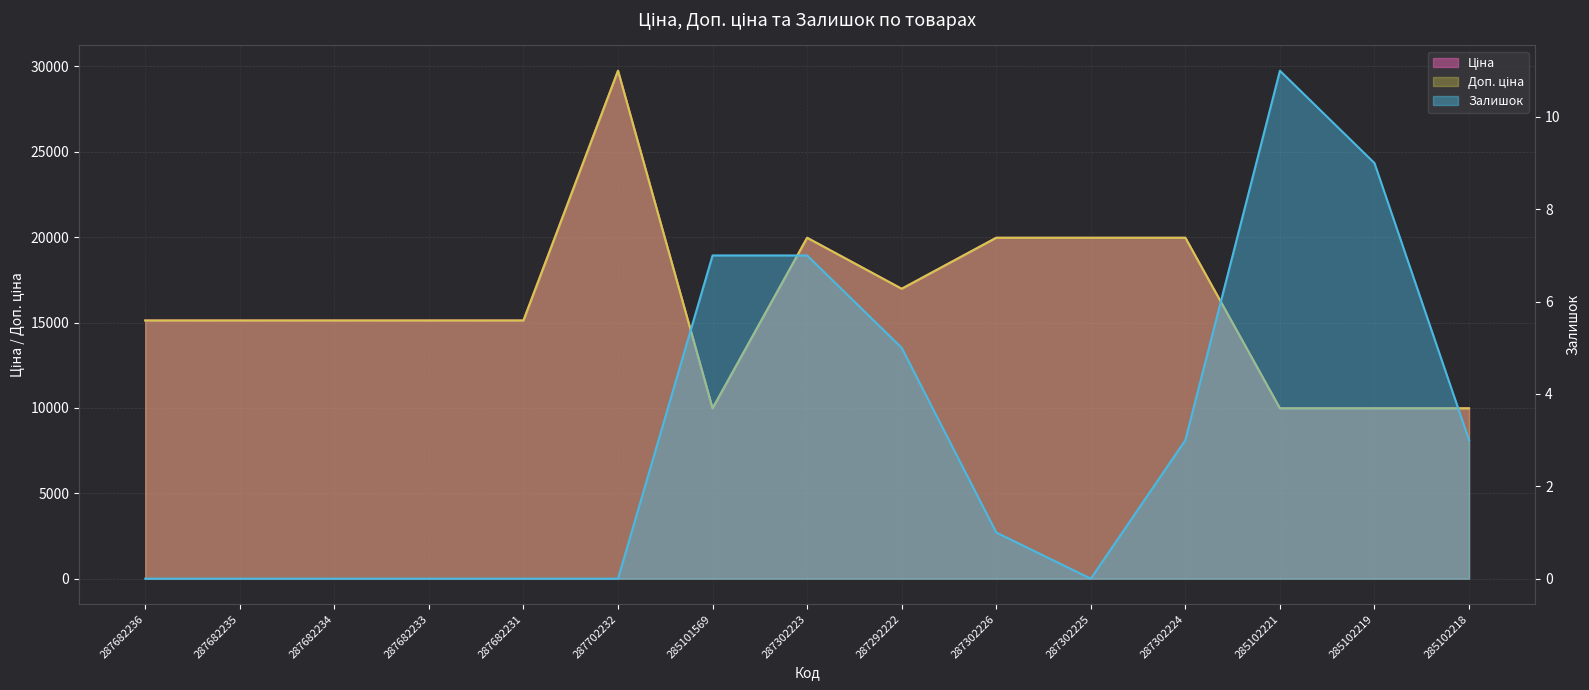

Which series has the widest spread of values?

Ціна